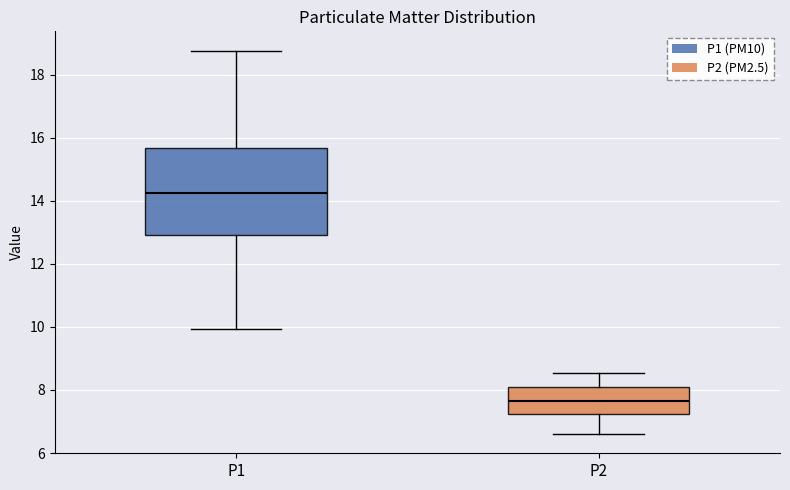

Reading left to right, transcribe this box plot: for each box, give where its median line is, the range the box spans, and where its two whiskers end, as read against the y-axis. The values are not printed on the chart, so give them approximately, as read against the axis.

P1: median 14.2, box 13.0 to 15.6, whiskers 10.0 to 18.8
P2: median 7.6, box 7.2 to 8.2, whiskers 6.6 to 8.6